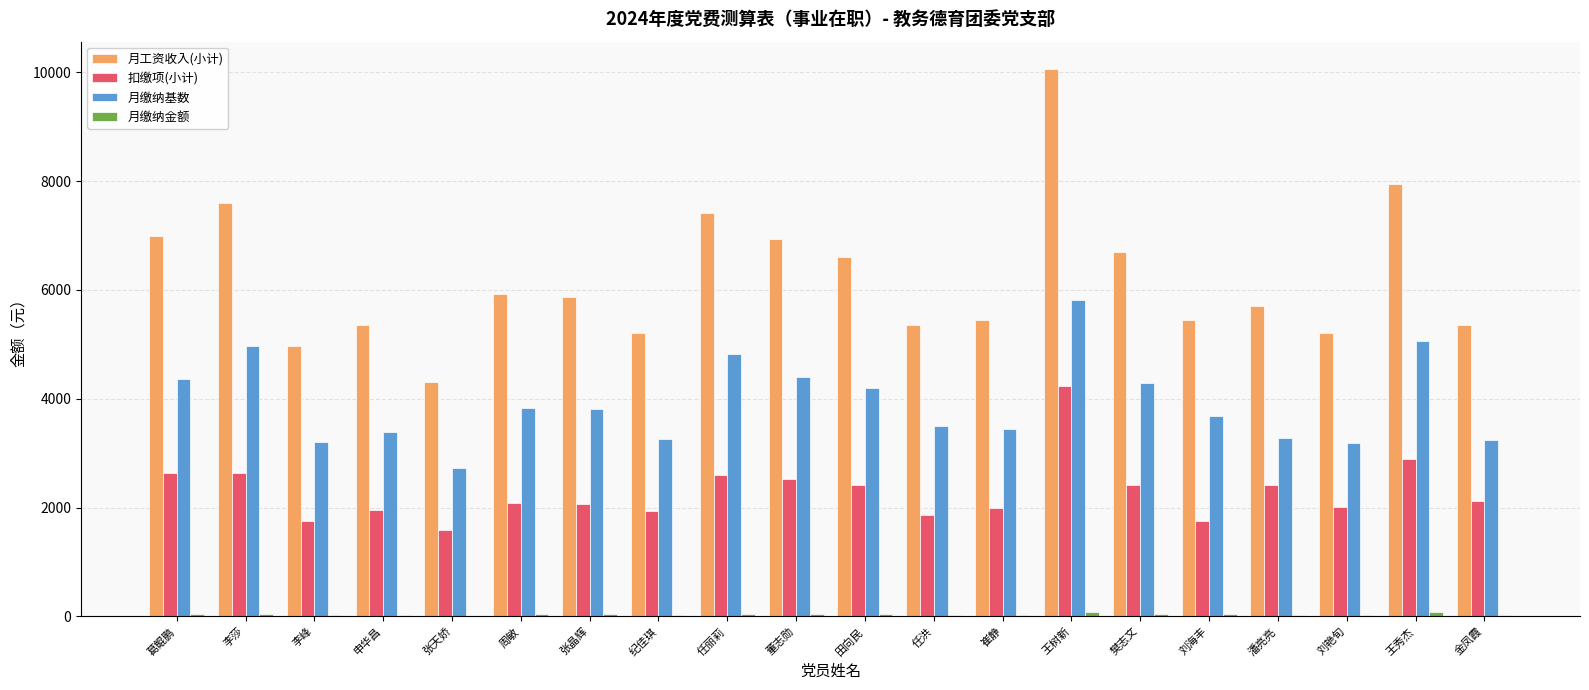

What is the sum of all 月工资收入(小计) values?

124390.5